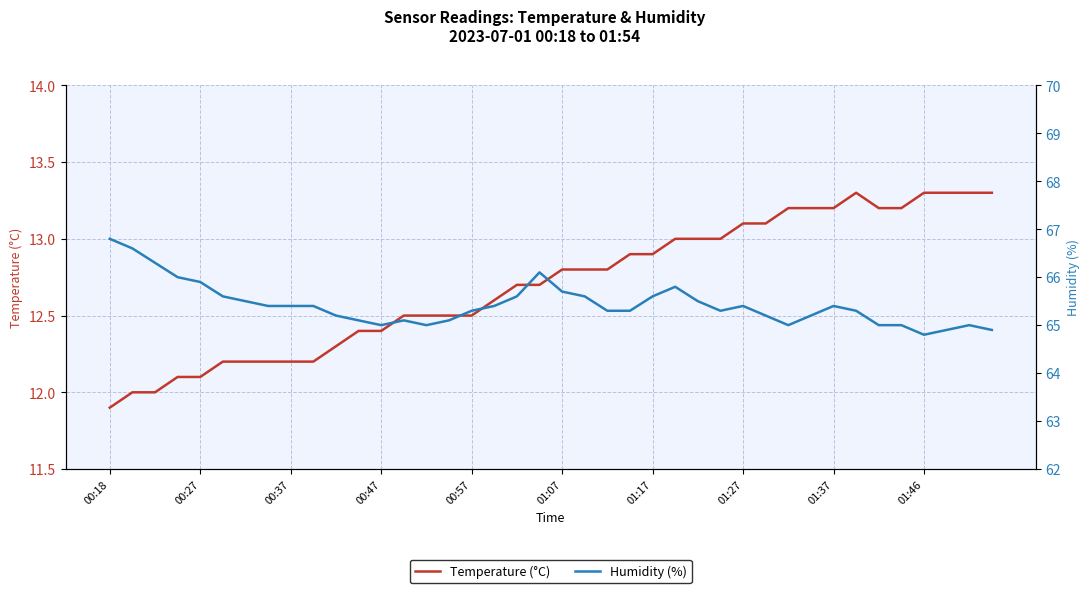

What are all the series names shown in the legend?

Temperature (°C), Humidity (%)